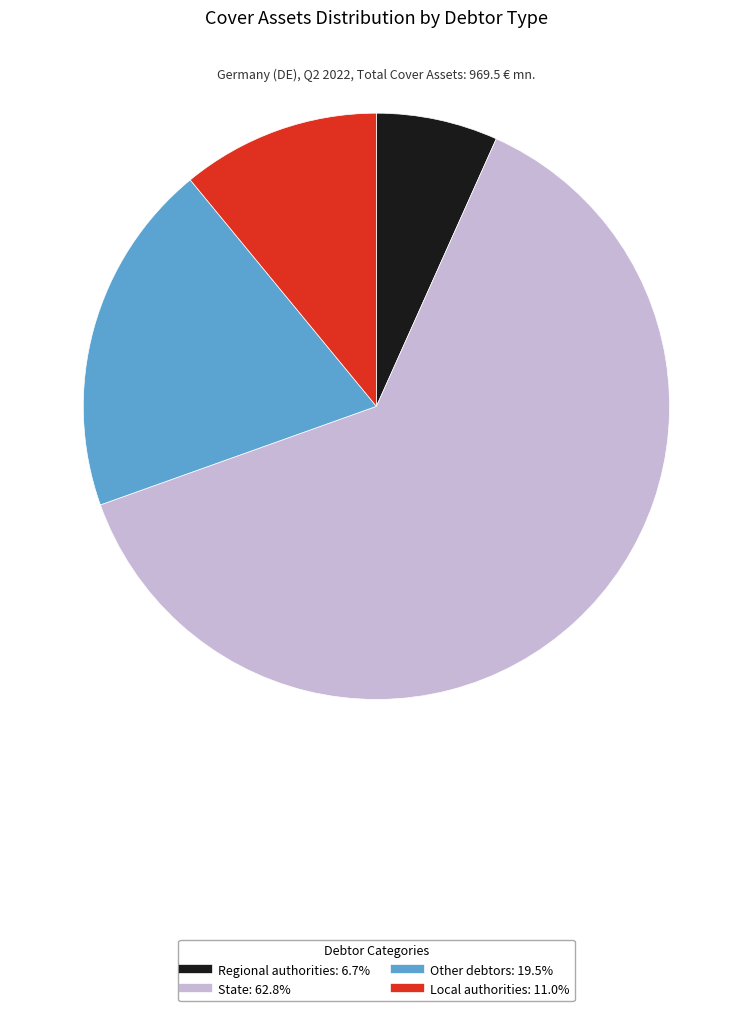

Rank the categories by value from highest to lowest.

State, Other debtors, Local authorities, Regional authorities